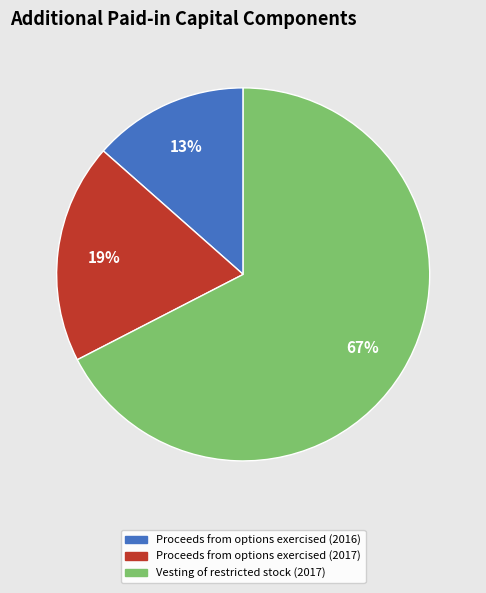

Which category has the biggest portion of the pie?

Vesting of restricted stock (2017)